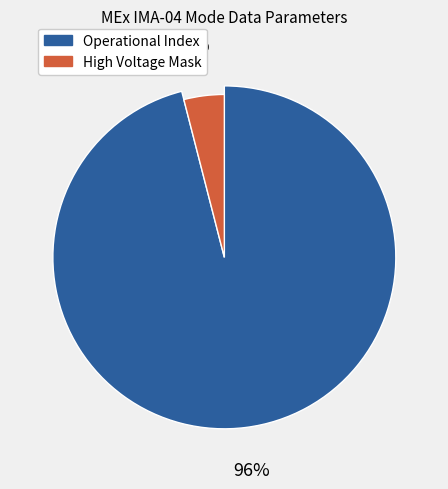

True or false: Operational Index accounts for 99% of the total.

False